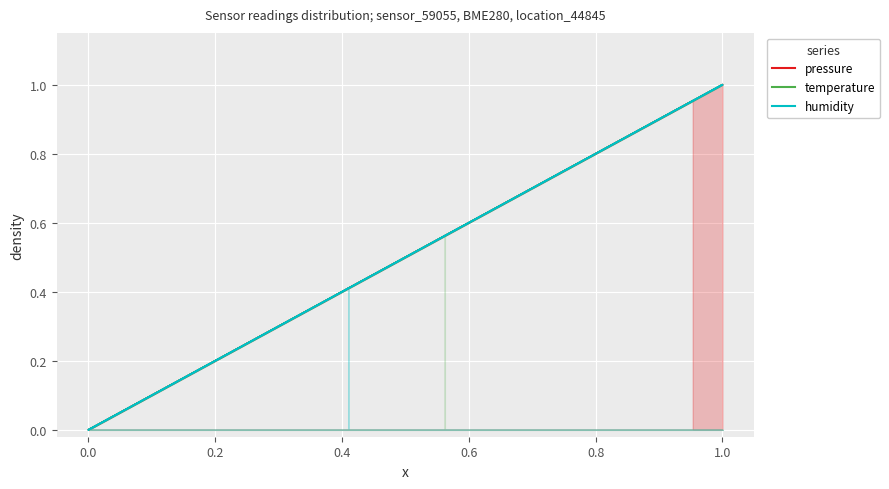

Rank the series by their average value, from highest to lowest.

humidity, pressure, temperature